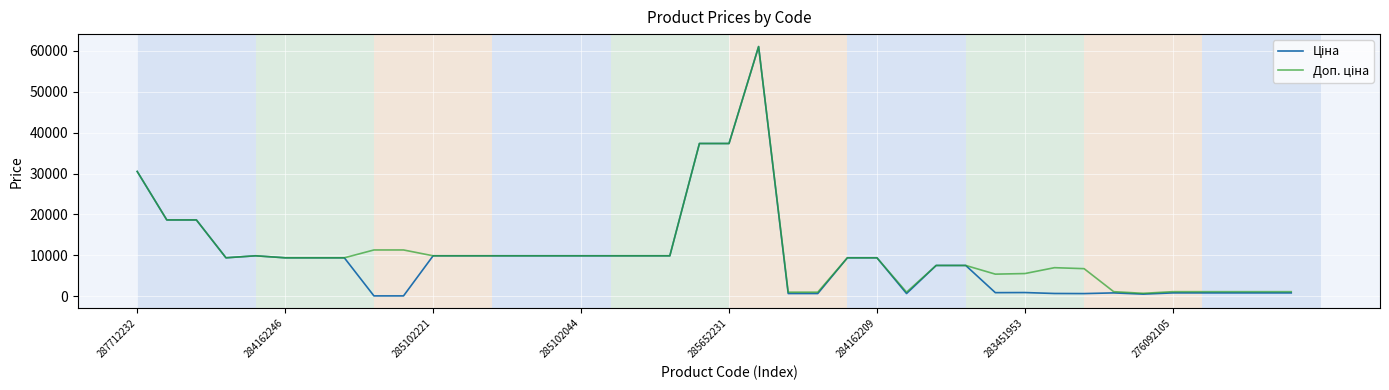

What is the maximum value shown in the chart?

61024.7